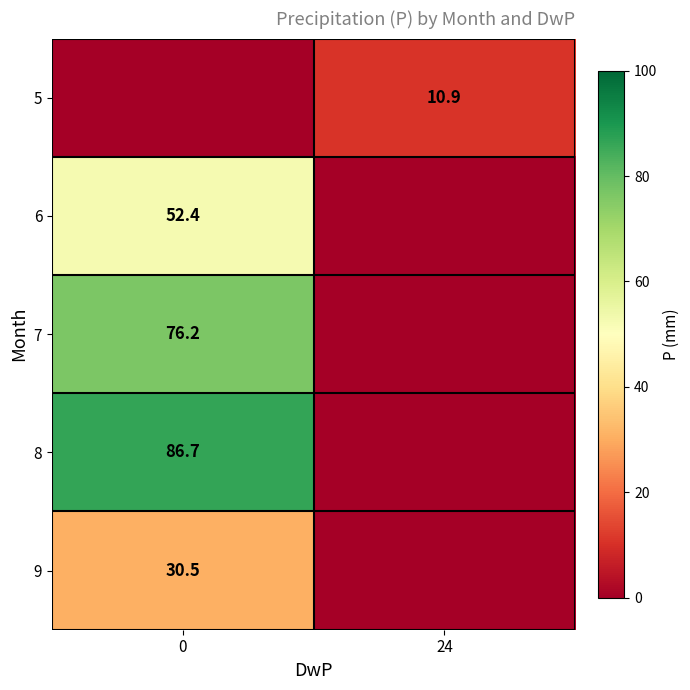

True or false: 6 has a value of 52.4 at 0.

True